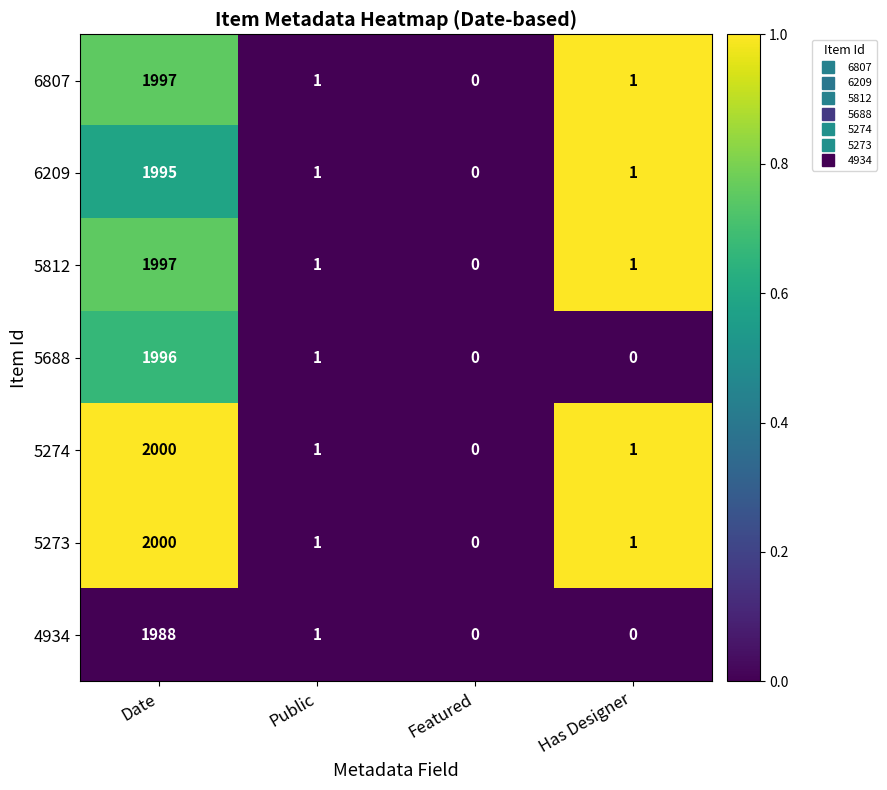

Reading left to right, list all the values displayed in this chart.

6807: 1997	1	0	1
6209: 1995	1	0	1
5812: 1997	1	0	1
5688: 1996	1	0	0
5274: 2000	1	0	1
5273: 2000	1	0	1
4934: 1988	1	0	0